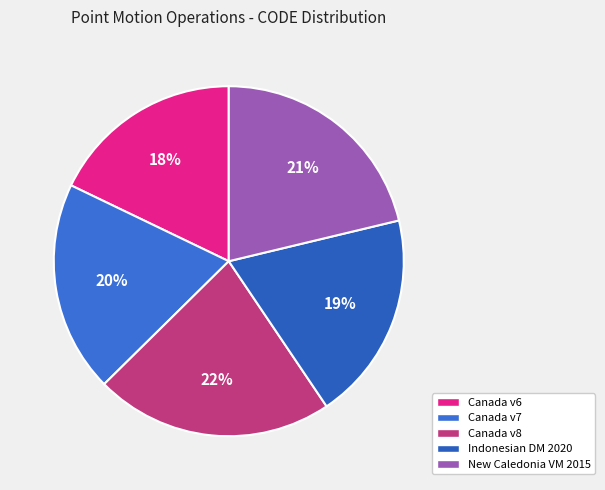

How many segments does this pie chart have?

5